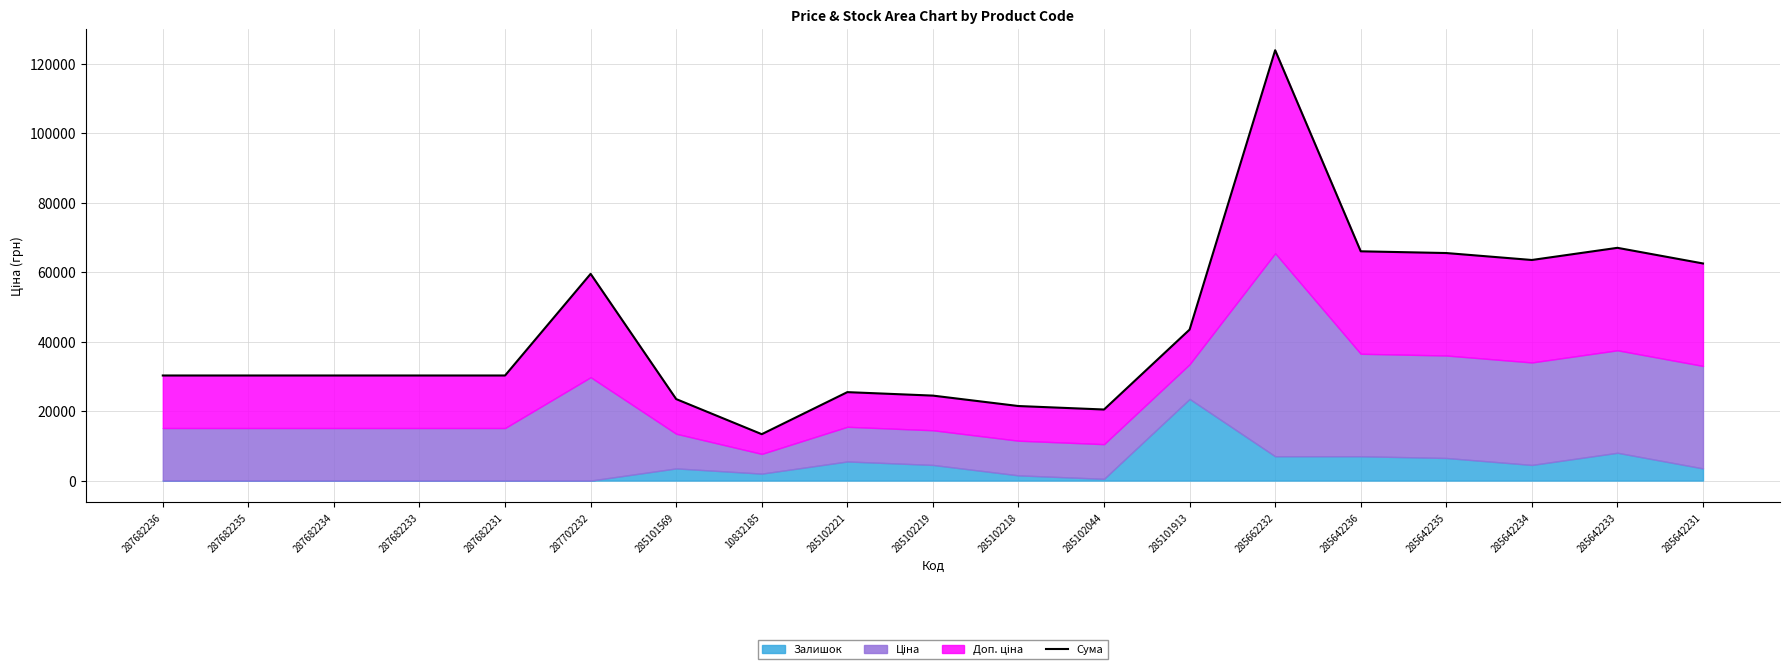

Where is the first local maximum?

287702232